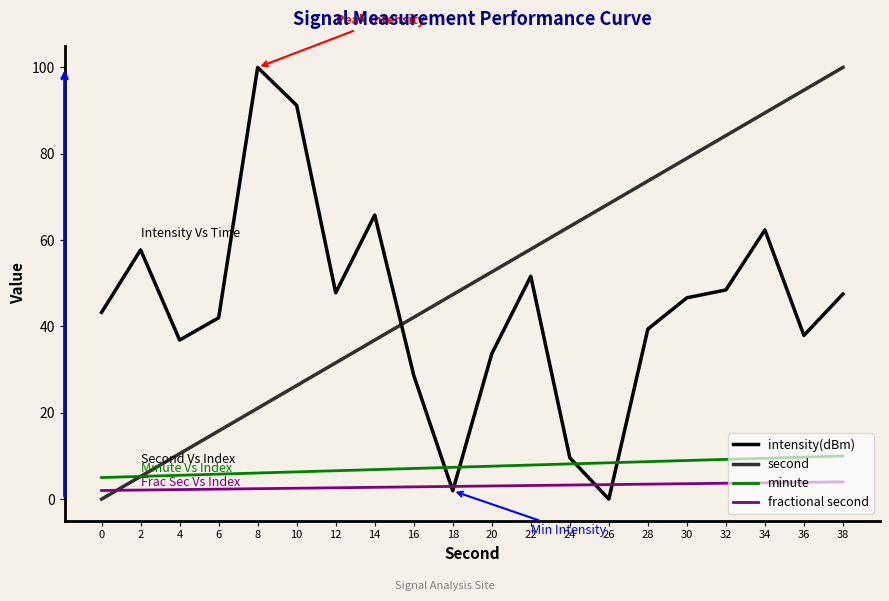

What is the average value of the intensity(dBm) series?

44.6